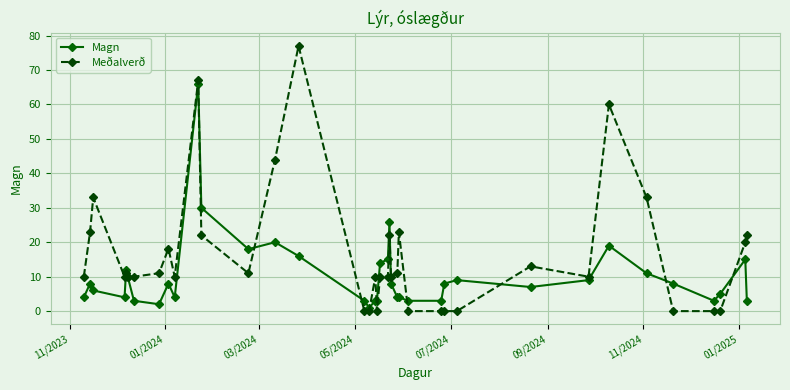

What is the maximum value for Meðalverð?

77.0